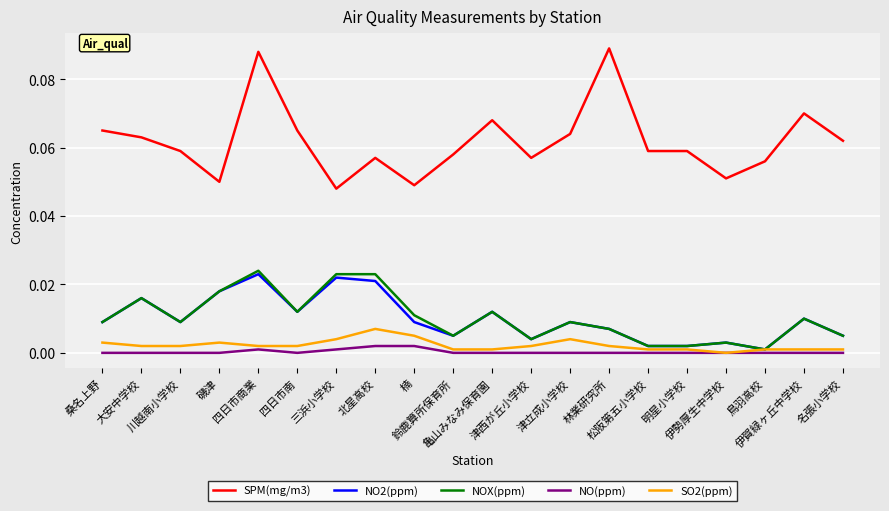

True or false: NOX(ppm) and SPM(mg/m3) cross at least once.

False